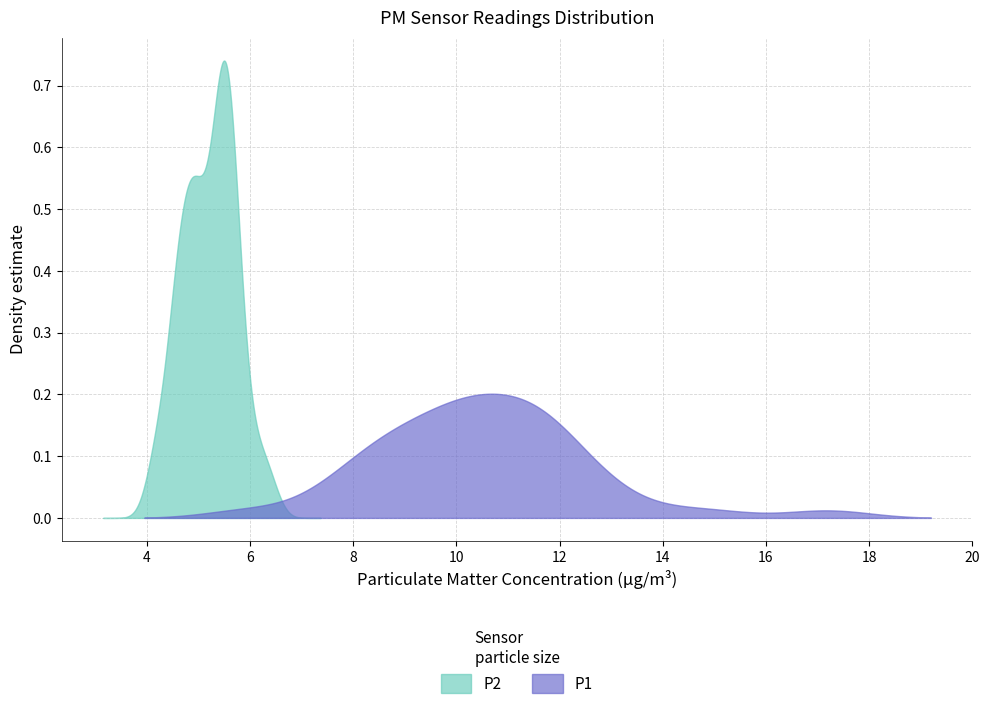

What are all the series names shown in the legend?

P1, P2